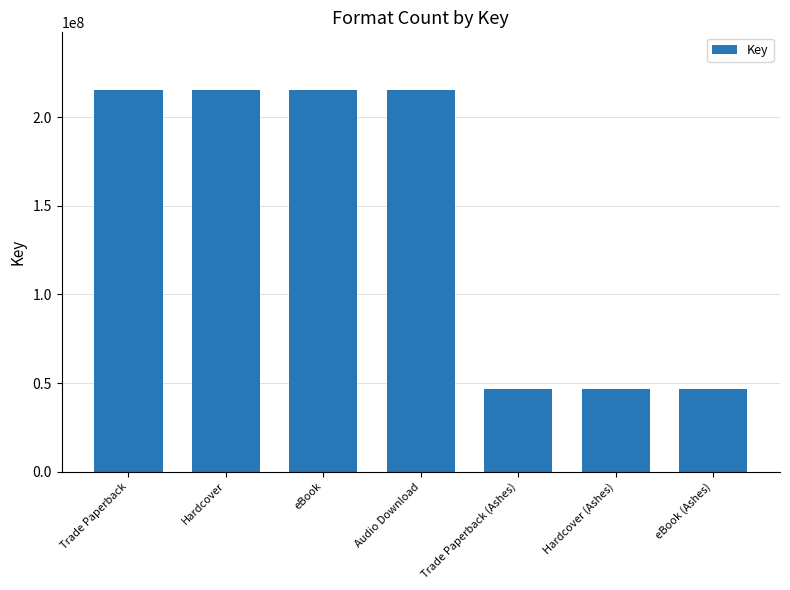

What value does the data have at eBook (Ashes)?

46517925